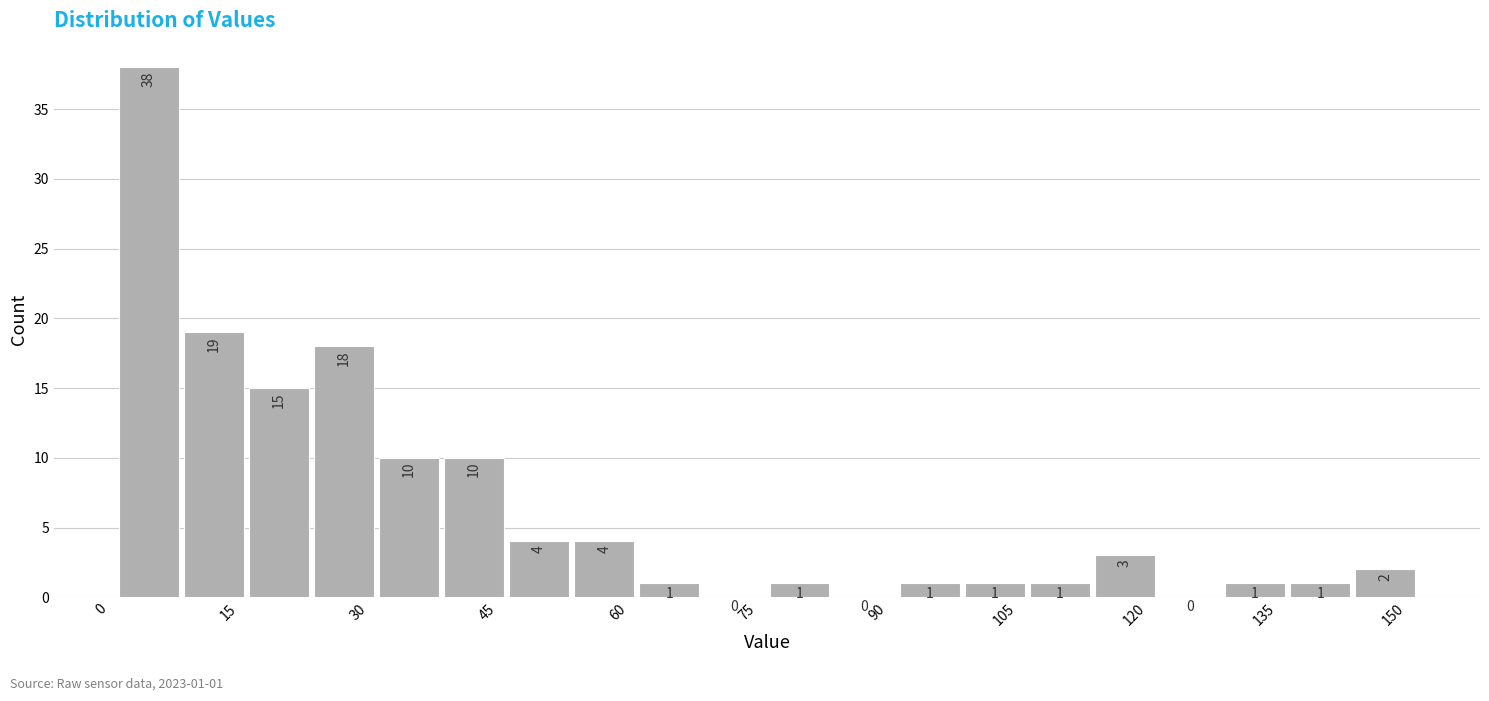

Read against the x-axis, roughly where is the centre of the tallest bar?

4